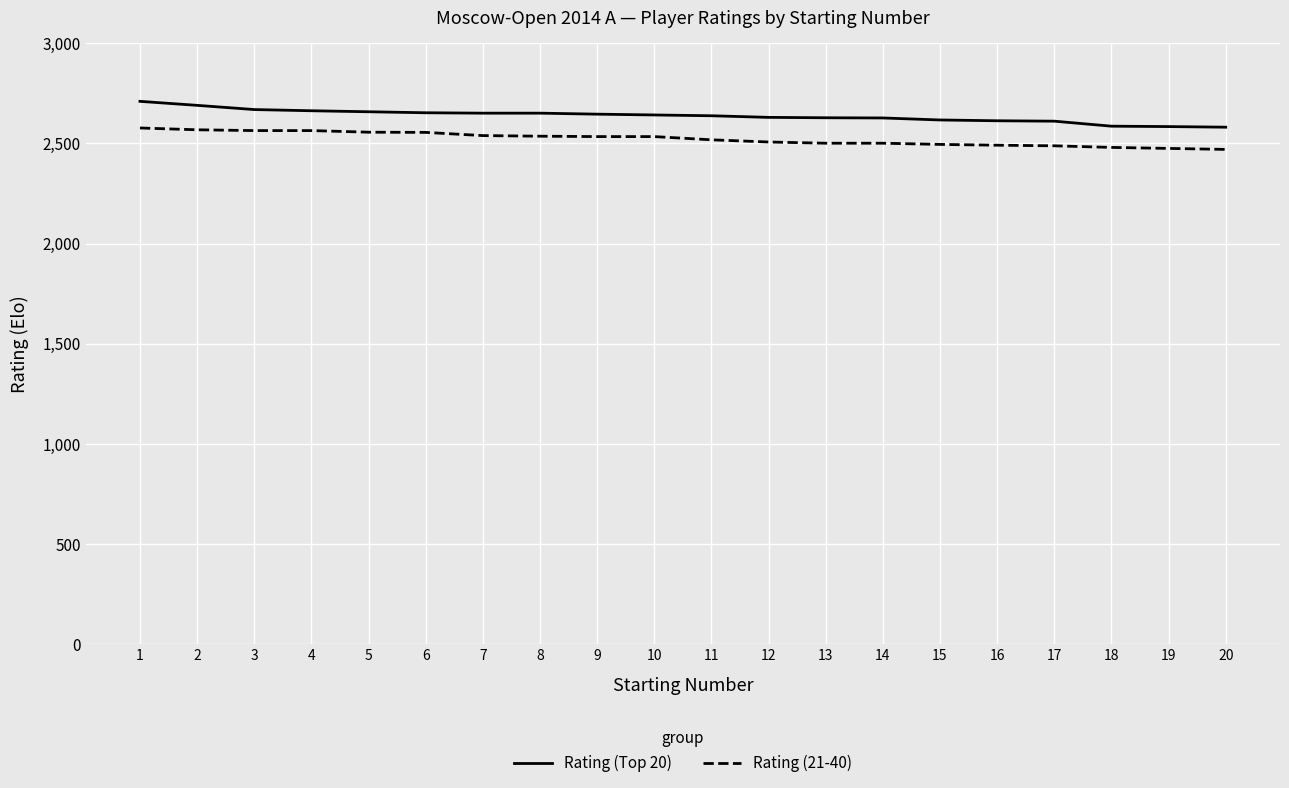

True or false: Rating (Top 20) and Rating (21-40) cross at least once.

False